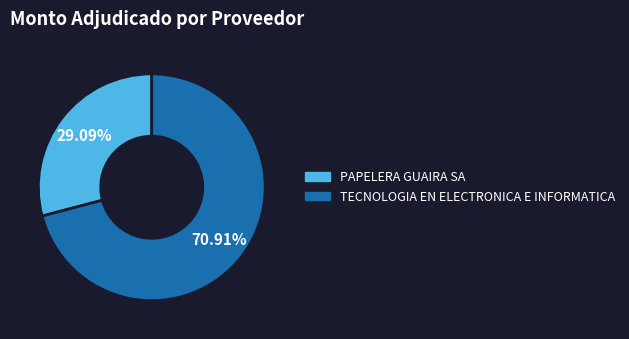

What is the majority slice?

TECNOLOGIA EN ELECTRONICA E INFORMATICA